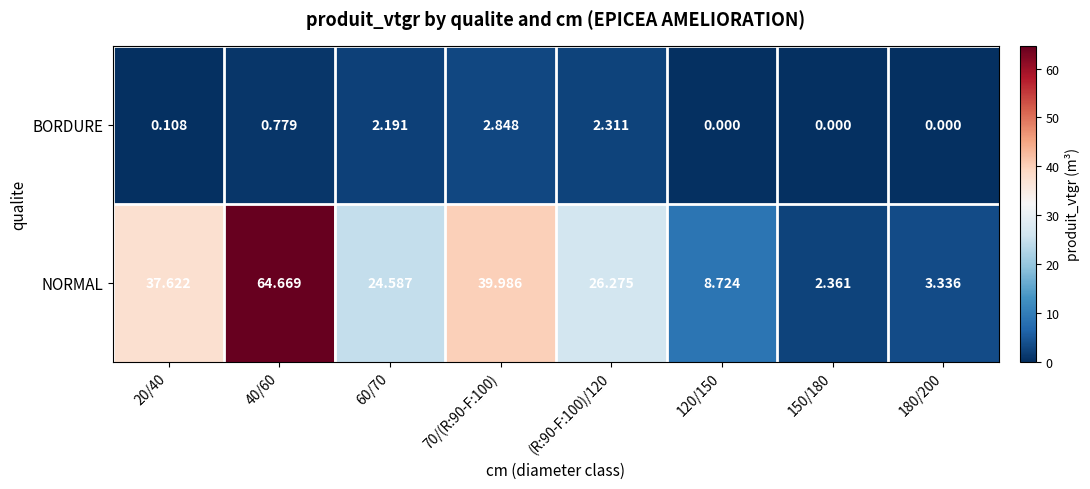

Is the value of NORMAL at (R:90-F:100)/120 greater than the value of BORDURE at 20/40?

Yes